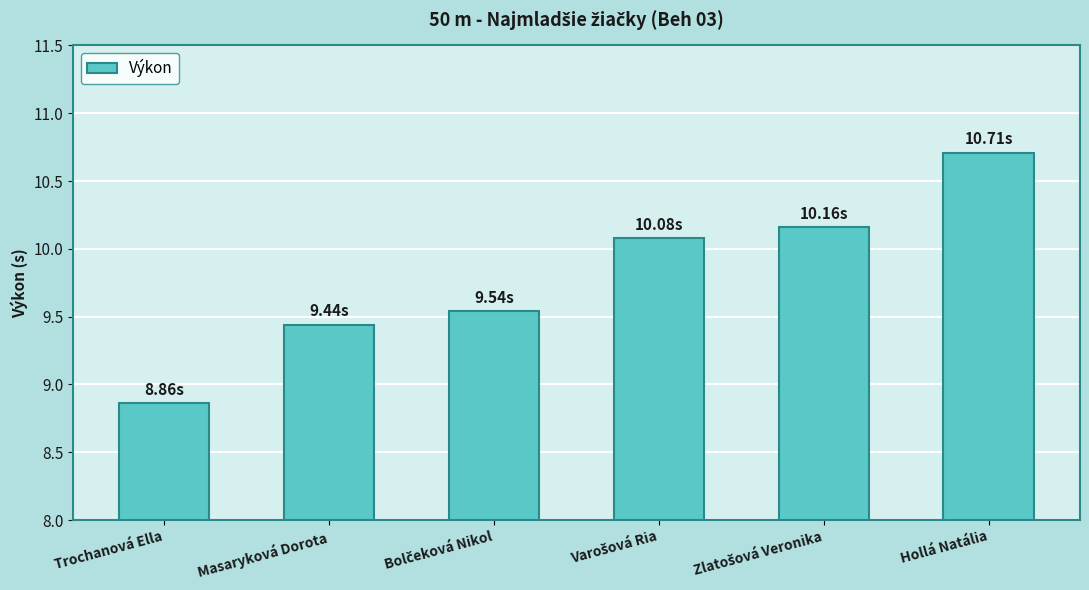

What is the label of the 6th bar from the left?

Hollá Natália